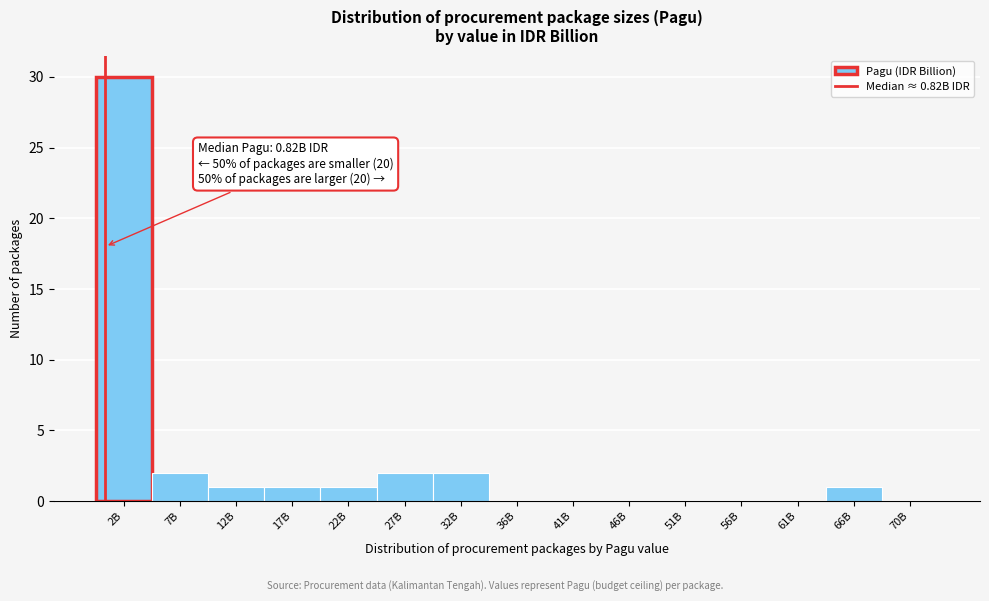

Reading left to right, list all the values displayed in this chart.

2B=30	7B=2	12B=1	17B=1	22B=1	27B=2	32B=2	36B=0	41B=0	46B=0	51B=0	56B=0	61B=0	66B=1	70B=0